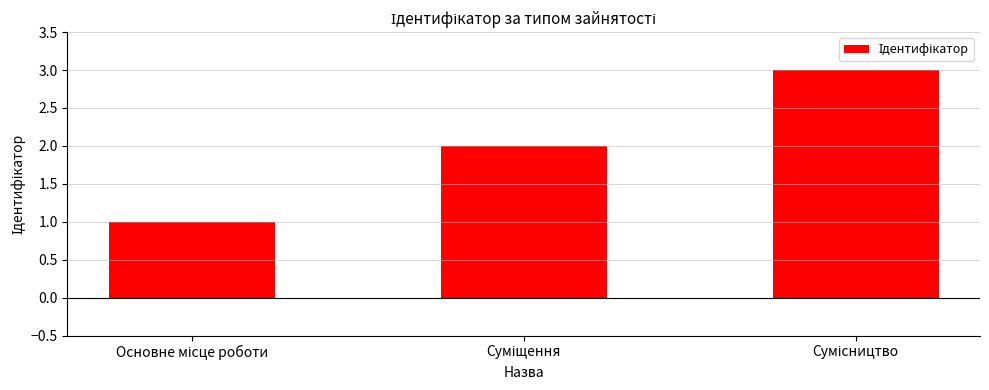

What is the sum of all values?

6